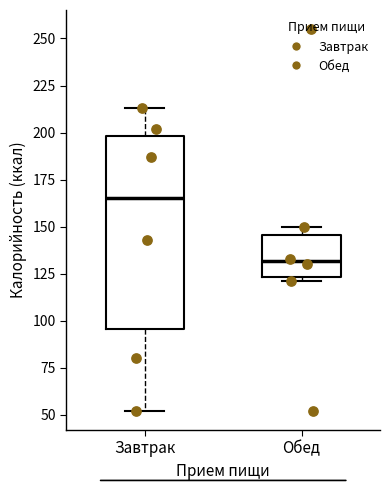

Comparing the boxes themselves (not the whiskers), which one is the tallest?

Завтрак